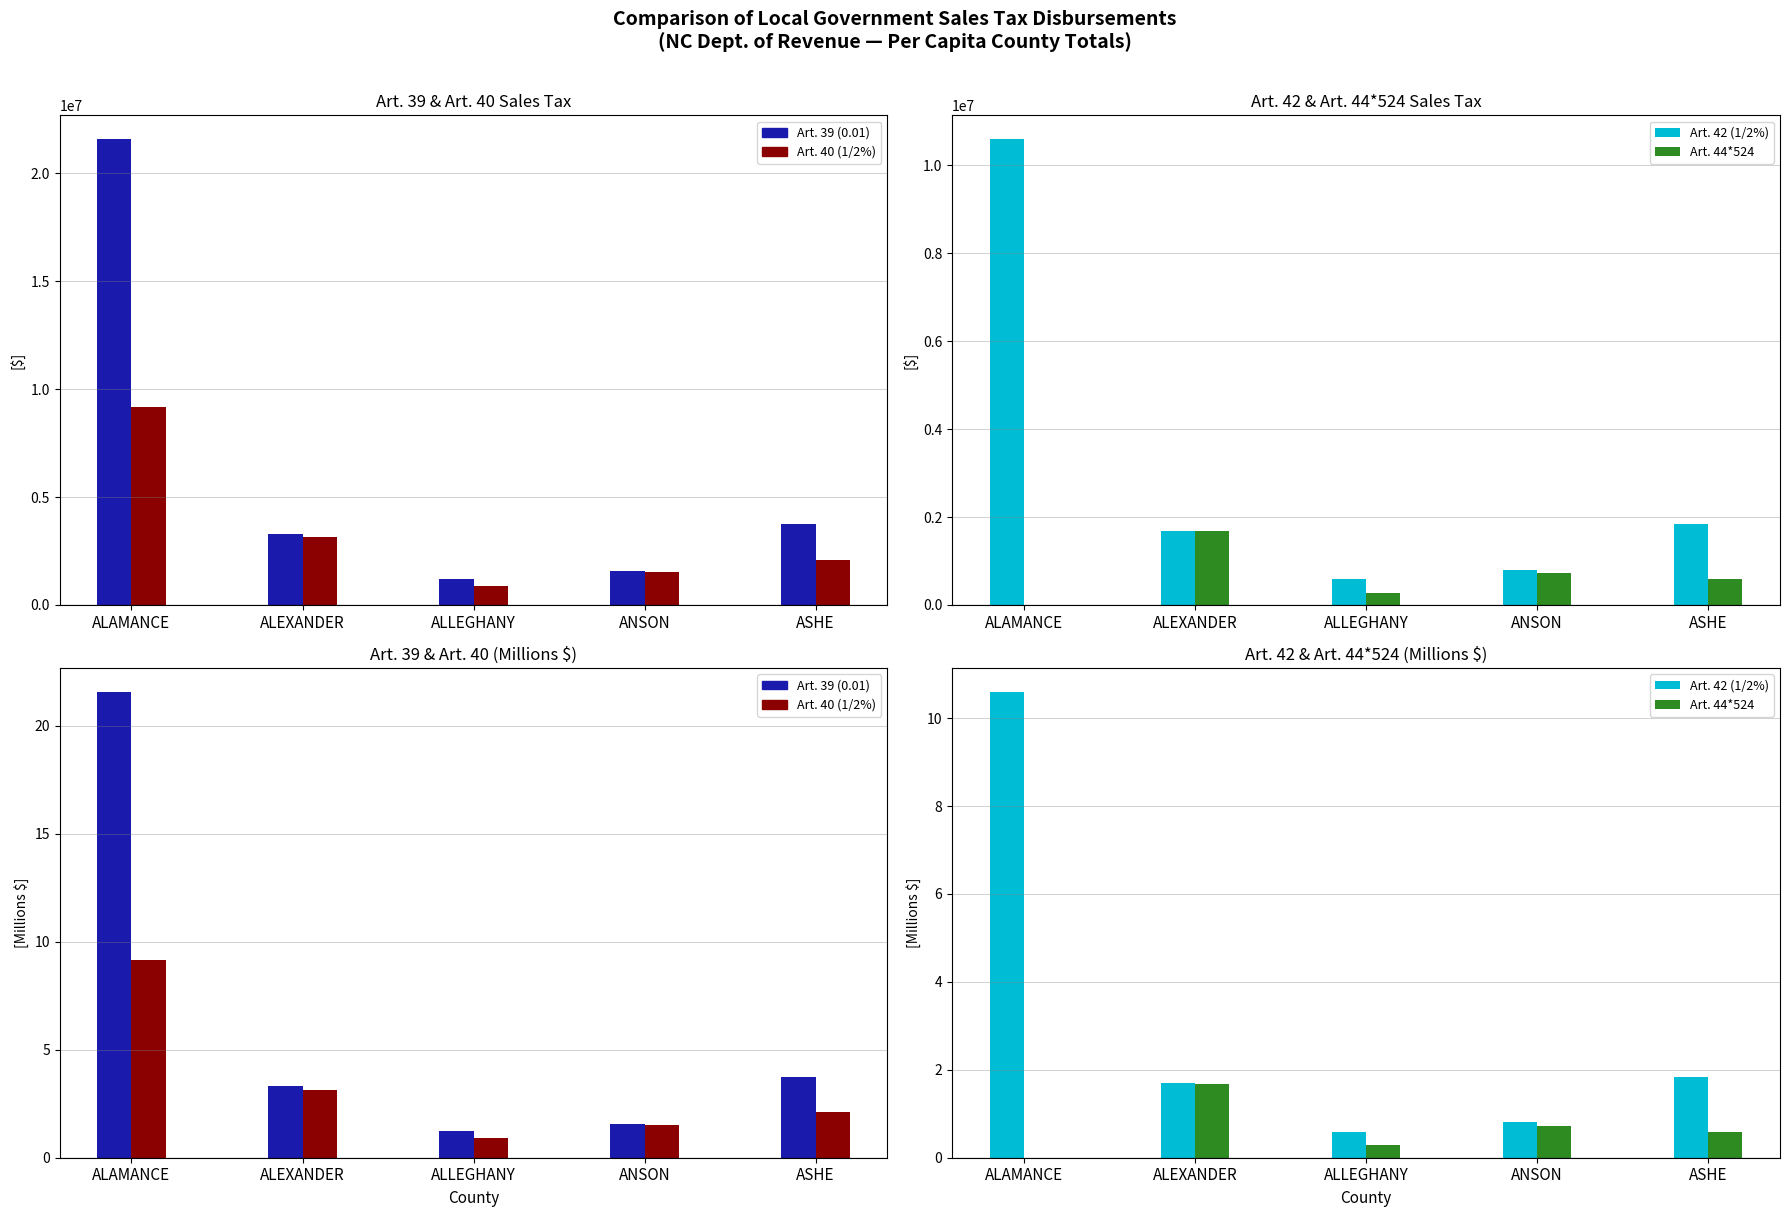

What is the difference between the Art. 39 (0.01) values at ALAMANCE and ALLEGHANY?

20.4